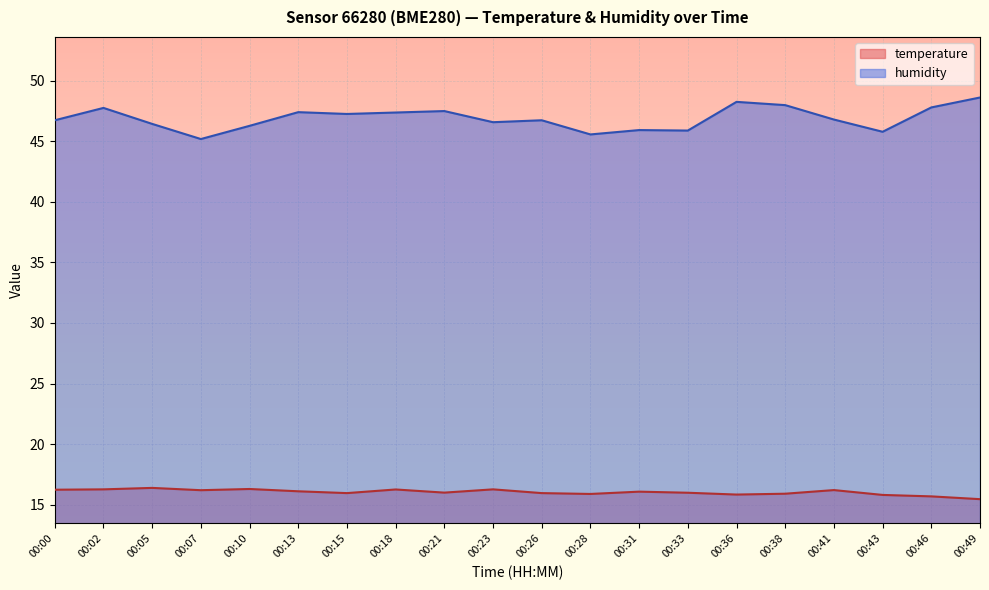

List the labels in order of humidity value, smallest first.

00:07, 00:28, 00:43, 00:33, 00:31, 00:10, 00:05, 00:23, 00:00, 00:26, 00:41, 00:15, 00:18, 00:13, 00:21, 00:02, 00:46, 00:38, 00:36, 00:49